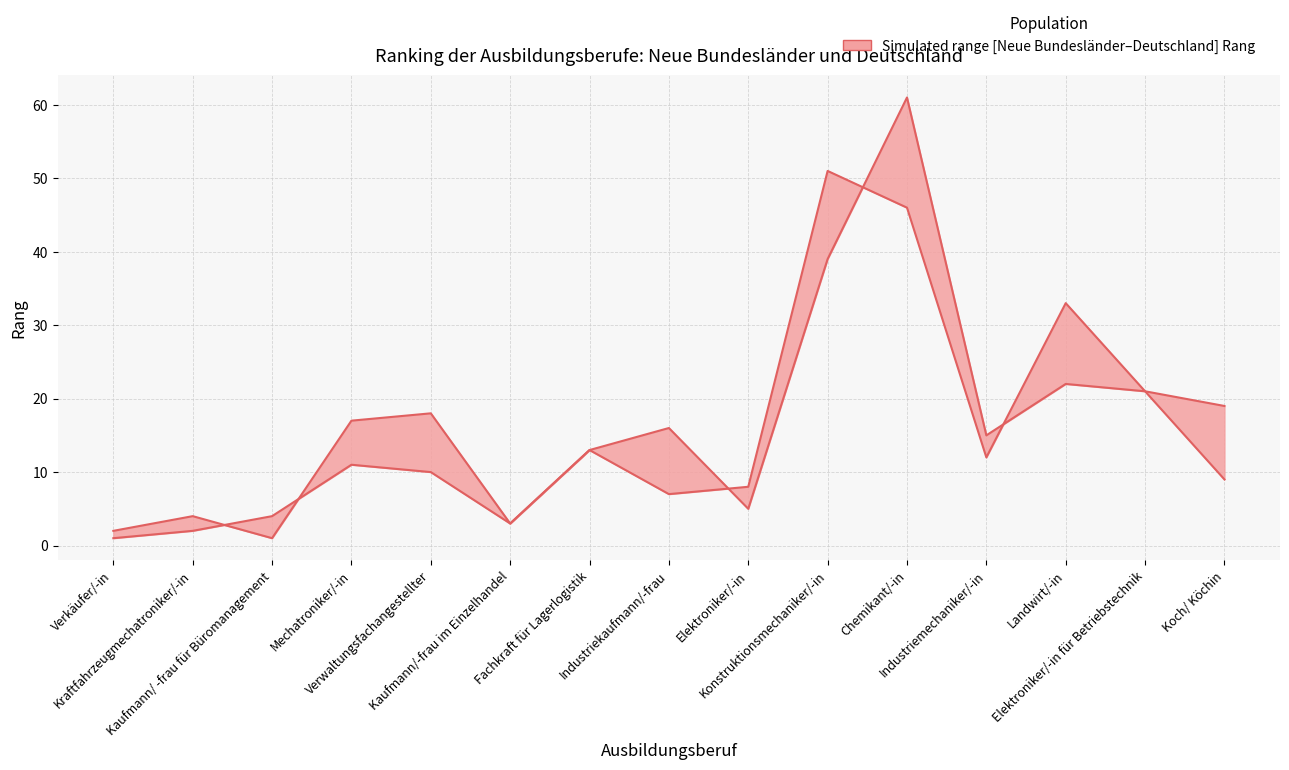

Is it true that Deutschland (Rang) equals 31 at Koch/ Köchin?

False